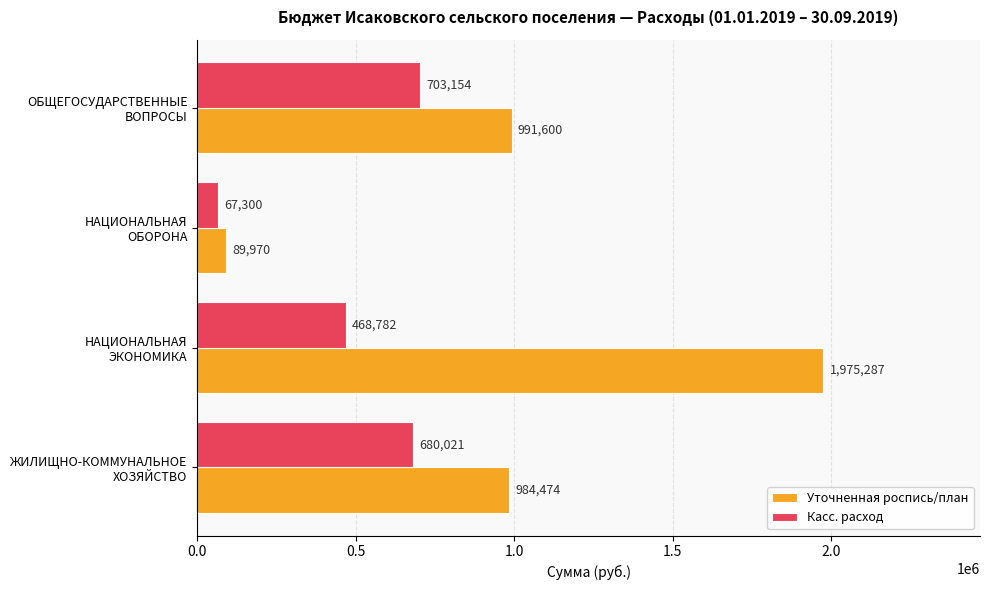

Which series has the largest total across all categories?

Уточненная роспись/план